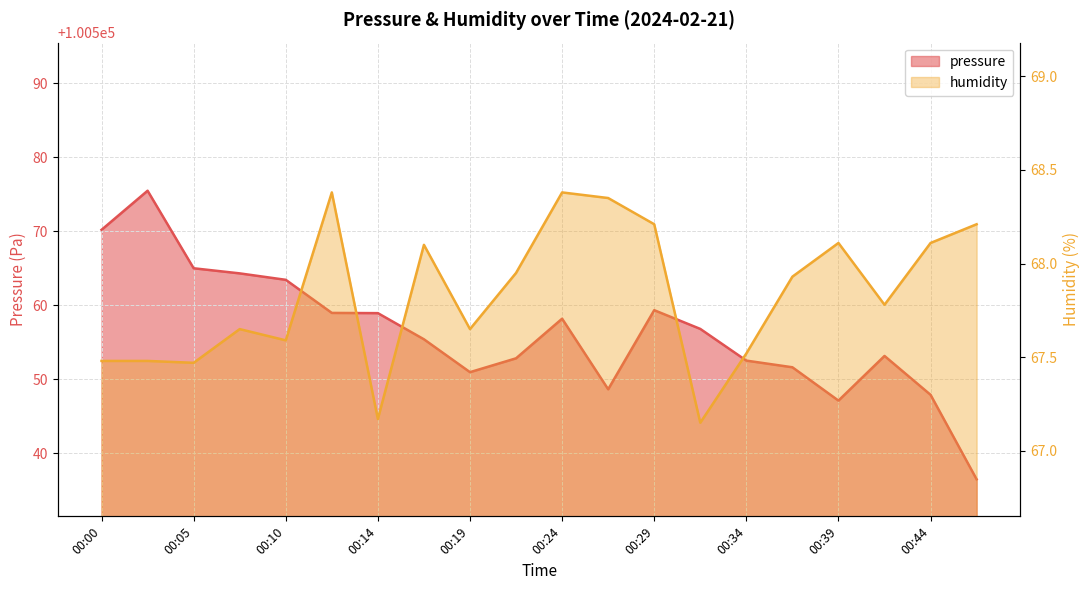

The value of pressure at 00:00 is 100570.2. True or false?

True